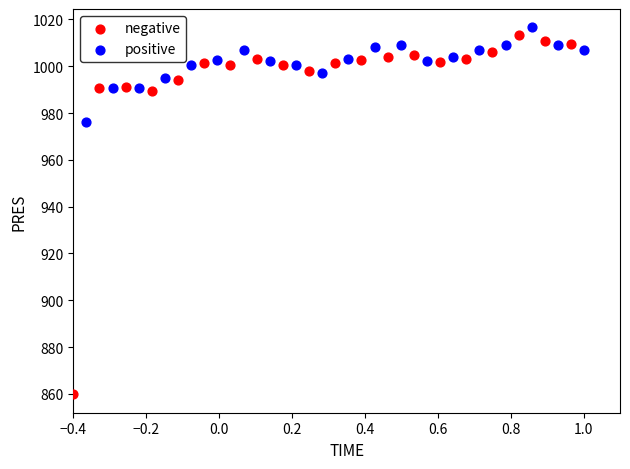

Which series contains the lowest Y value?

negative